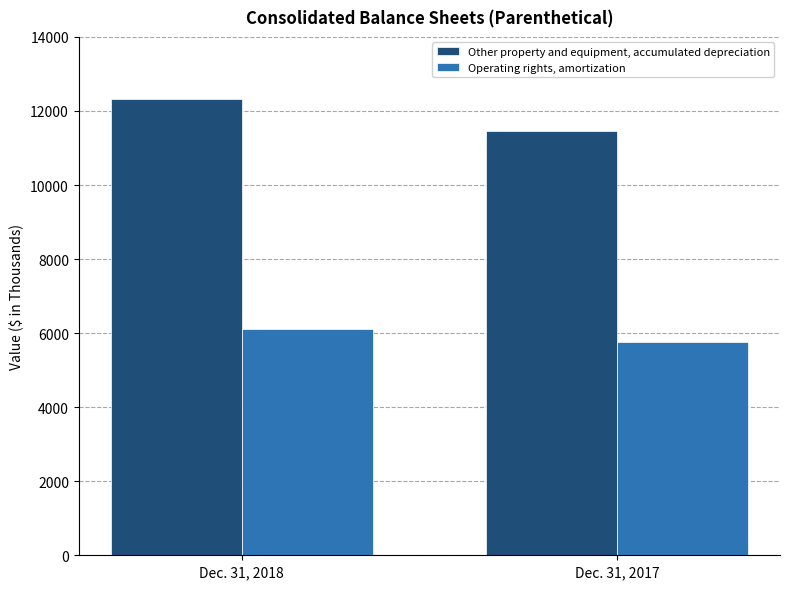

What are all the series names shown in the legend?

Other property and equipment, accumulated depreciation, Operating rights, amortization